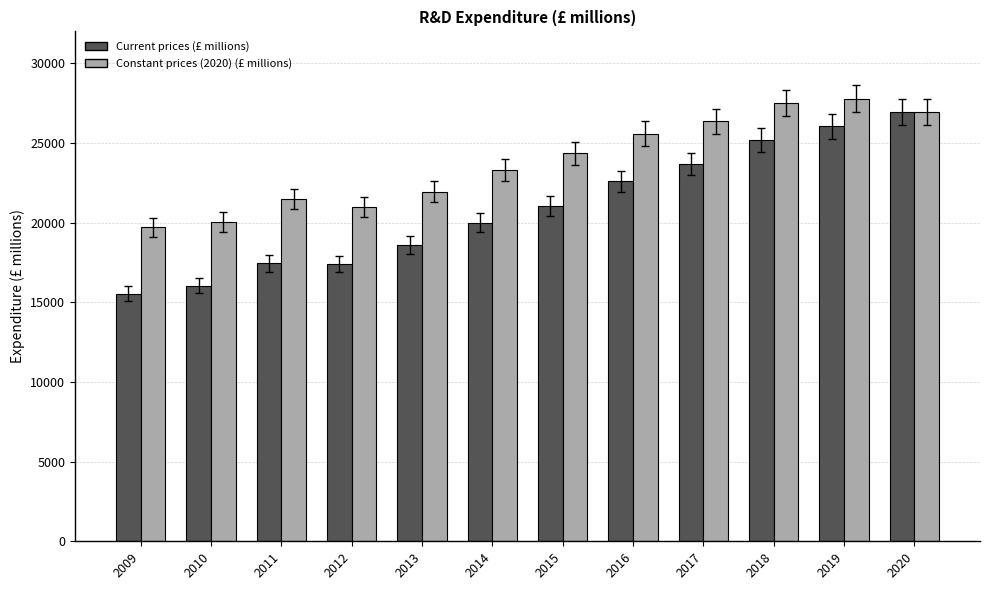

Which series changed the most between 2010 and 2013?

Current prices (£ millions)